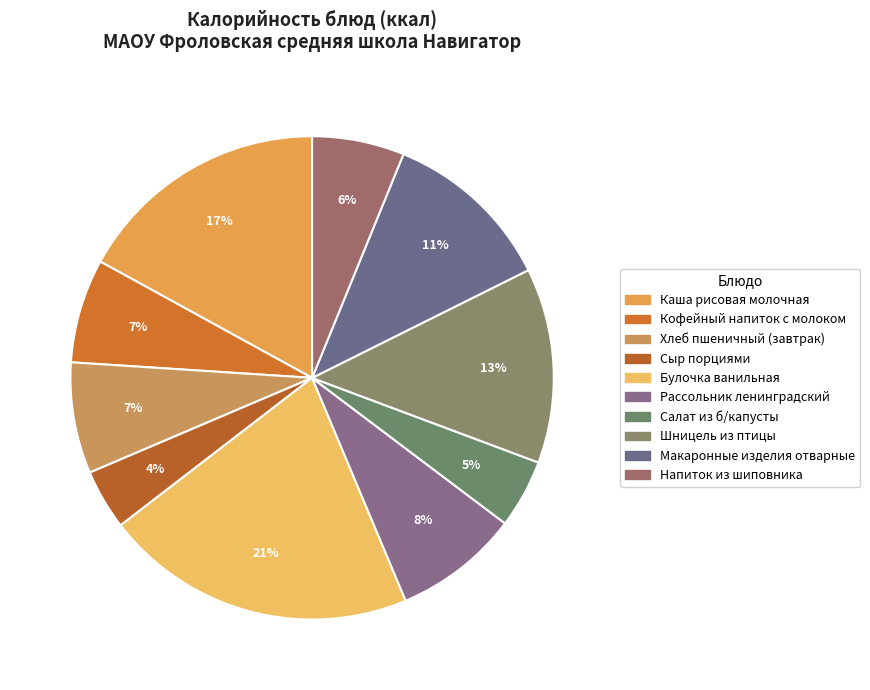

What percentage do Кофейный напиток с молоком and Хлеб пшеничный (завтрак) together represent?

14.4%